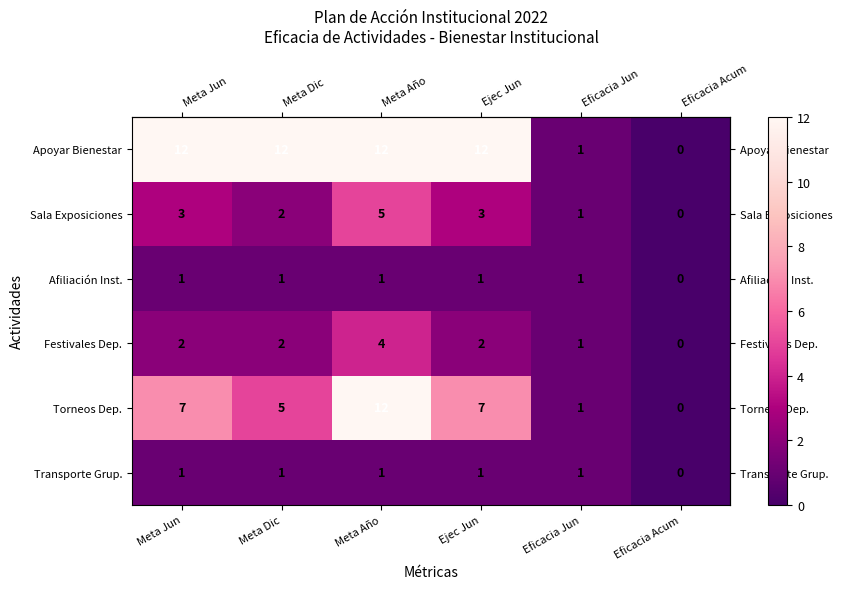

The value of Apoyar Bienestar at Meta Jun is 7. True or false?

False